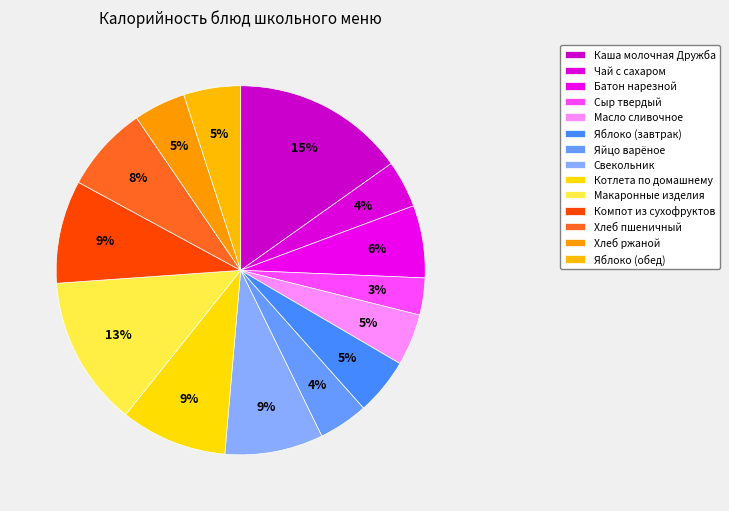

Which slice is the largest?

Каша молочная Дружба